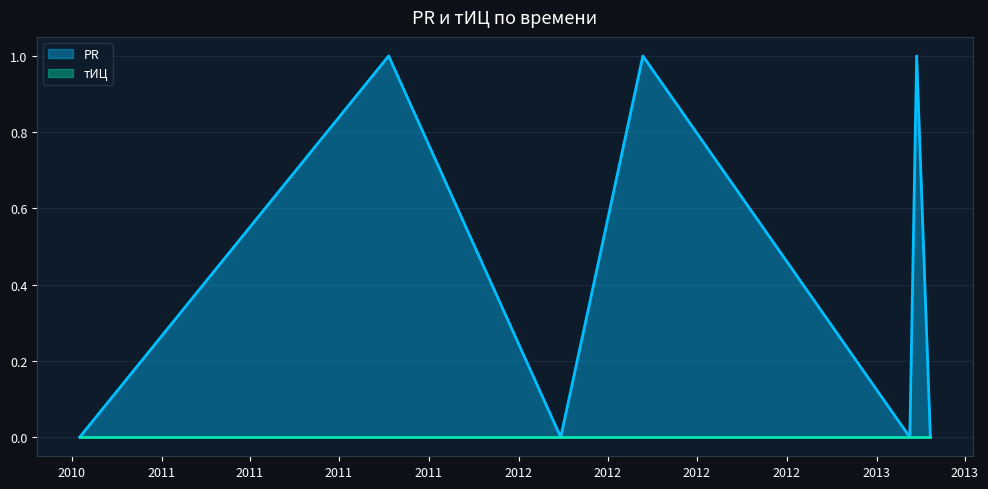

How many points are higher than both their immediate neighbors (excluding endpoints)?

3